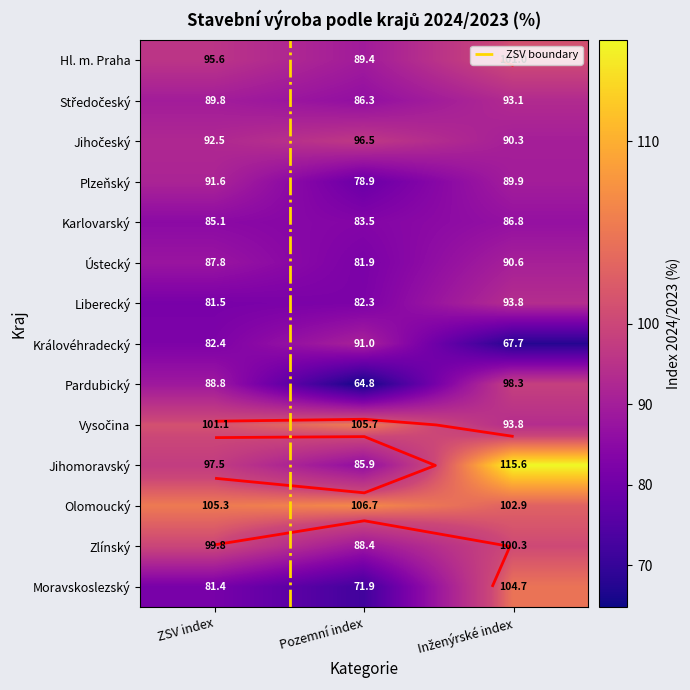

What is the highest value of the Vysočina series?

105.7